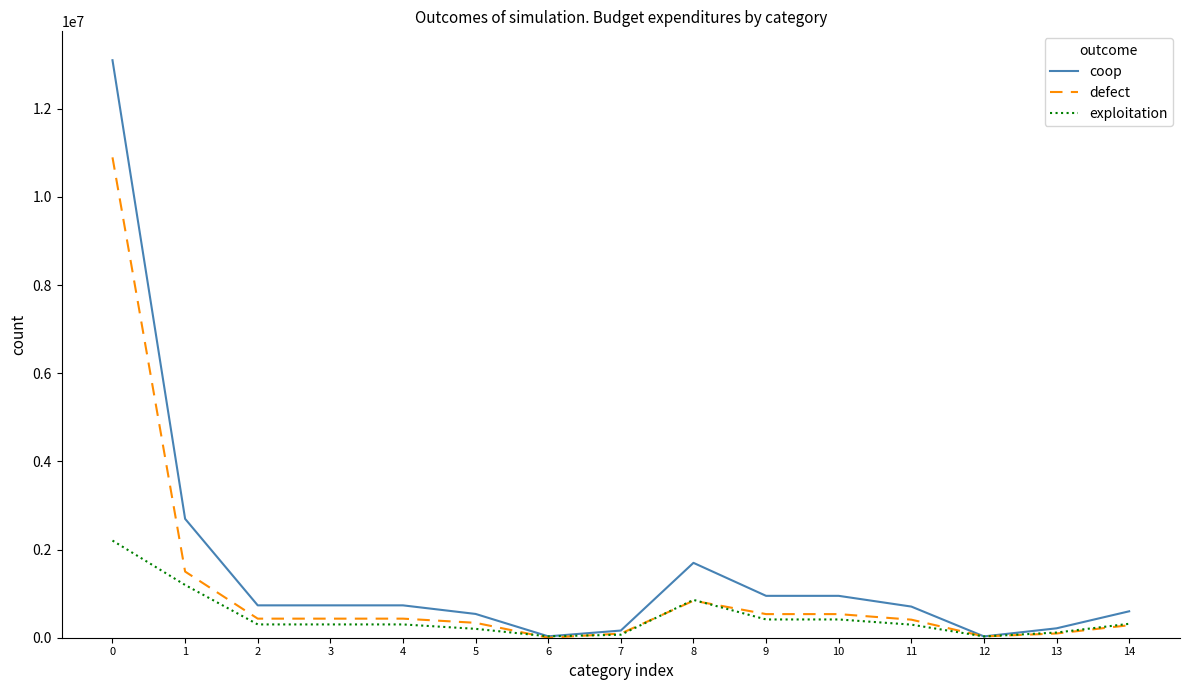

True or false: coop has a value of 599547.0 at 14.

True